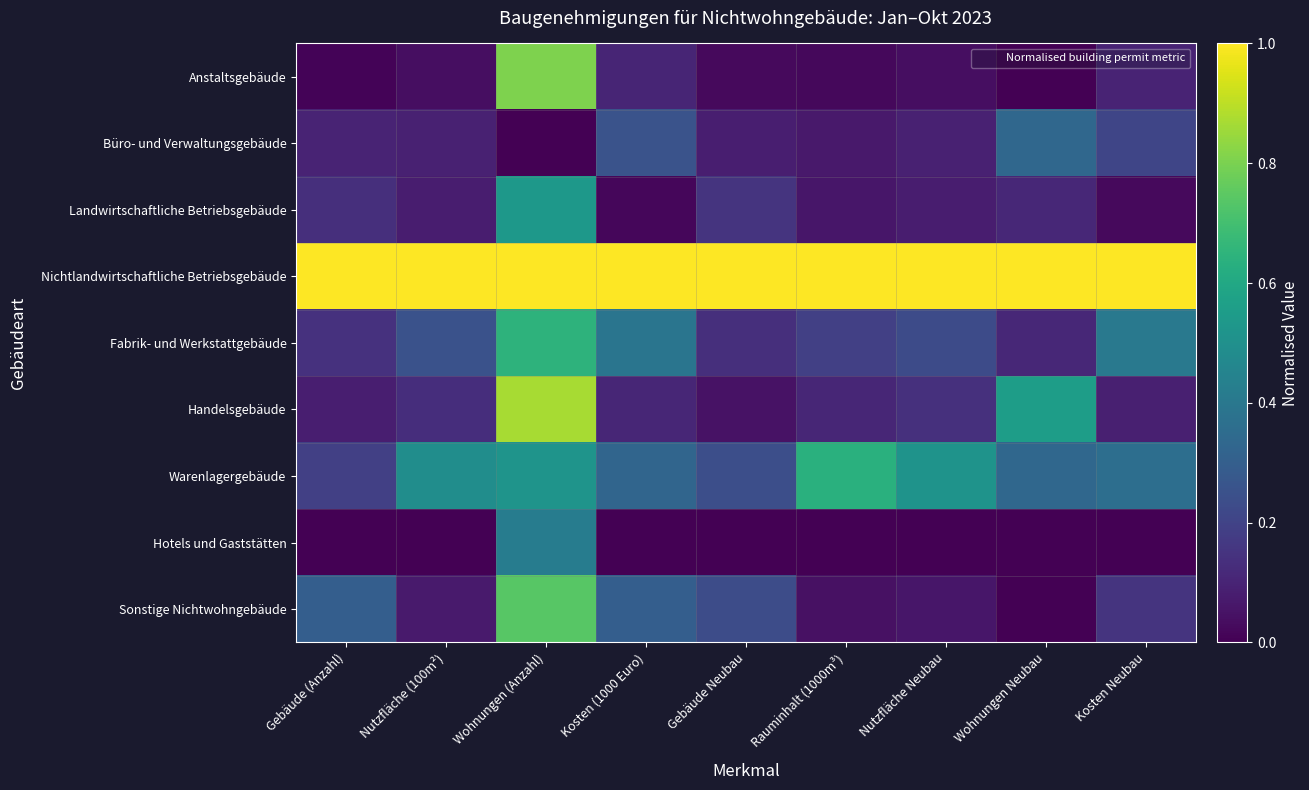

Reading right to left, transcribe all the data shown in this chart.

Anstaltsgebäude: Kosten Neubau=0.1	Wohnungen Neubau=0.0	Nutzfläche Neubau=0.0	Rauminhalt (1000m³)=0.0	Gebäude Neubau=0.0	Kosten (1000 Euro)=0.1	Wohnungen (Anzahl)=0.8	Nutzfläche (100m²)=0.0	Gebäude (Anzahl)=0.0
Büro- und Verwaltungsgebäude: Kosten Neubau=0.2	Wohnungen Neubau=0.3	Nutzfläche Neubau=0.1	Rauminhalt (1000m³)=0.1	Gebäude Neubau=0.1	Kosten (1000 Euro)=0.3	Wohnungen (Anzahl)=0.0	Nutzfläche (100m²)=0.1	Gebäude (Anzahl)=0.1
Landwirtschaftliche Betriebsgebäude: Kosten Neubau=0.0	Wohnungen Neubau=0.1	Nutzfläche Neubau=0.1	Rauminhalt (1000m³)=0.1	Gebäude Neubau=0.1	Kosten (1000 Euro)=0.0	Wohnungen (Anzahl)=0.5	Nutzfläche (100m²)=0.1	Gebäude (Anzahl)=0.1
Nichtlandwirtschaftliche Betriebsgebäude: Kosten Neubau=1.0	Wohnungen Neubau=1.0	Nutzfläche Neubau=1.0	Rauminhalt (1000m³)=1.0	Gebäude Neubau=1.0	Kosten (1000 Euro)=1.0	Wohnungen (Anzahl)=1.0	Nutzfläche (100m²)=1.0	Gebäude (Anzahl)=1.0
Fabrik- und Werkstattgebäude: Kosten Neubau=0.4	Wohnungen Neubau=0.1	Nutzfläche Neubau=0.2	Rauminhalt (1000m³)=0.2	Gebäude Neubau=0.1	Kosten (1000 Euro)=0.4	Wohnungen (Anzahl)=0.6	Nutzfläche (100m²)=0.3	Gebäude (Anzahl)=0.1
Handelsgebäude: Kosten Neubau=0.1	Wohnungen Neubau=0.6	Nutzfläche Neubau=0.1	Rauminhalt (1000m³)=0.1	Gebäude Neubau=0.0	Kosten (1000 Euro)=0.1	Wohnungen (Anzahl)=0.9	Nutzfläche (100m²)=0.1	Gebäude (Anzahl)=0.1
Warenlagergebäude: Kosten Neubau=0.4	Wohnungen Neubau=0.3	Nutzfläche Neubau=0.5	Rauminhalt (1000m³)=0.6	Gebäude Neubau=0.2	Kosten (1000 Euro)=0.3	Wohnungen (Anzahl)=0.5	Nutzfläche (100m²)=0.5	Gebäude (Anzahl)=0.2
Hotels und Gaststätten: Kosten Neubau=0.0	Wohnungen Neubau=0.0	Nutzfläche Neubau=0.0	Rauminhalt (1000m³)=0.0	Gebäude Neubau=0.0	Kosten (1000 Euro)=0.0	Wohnungen (Anzahl)=0.4	Nutzfläche (100m²)=0.0	Gebäude (Anzahl)=0.0
Sonstige Nichtwohngebäude: Kosten Neubau=0.2	Wohnungen Neubau=0.0	Nutzfläche Neubau=0.1	Rauminhalt (1000m³)=0.0	Gebäude Neubau=0.2	Kosten (1000 Euro)=0.3	Wohnungen (Anzahl)=0.7	Nutzfläche (100m²)=0.1	Gebäude (Anzahl)=0.3